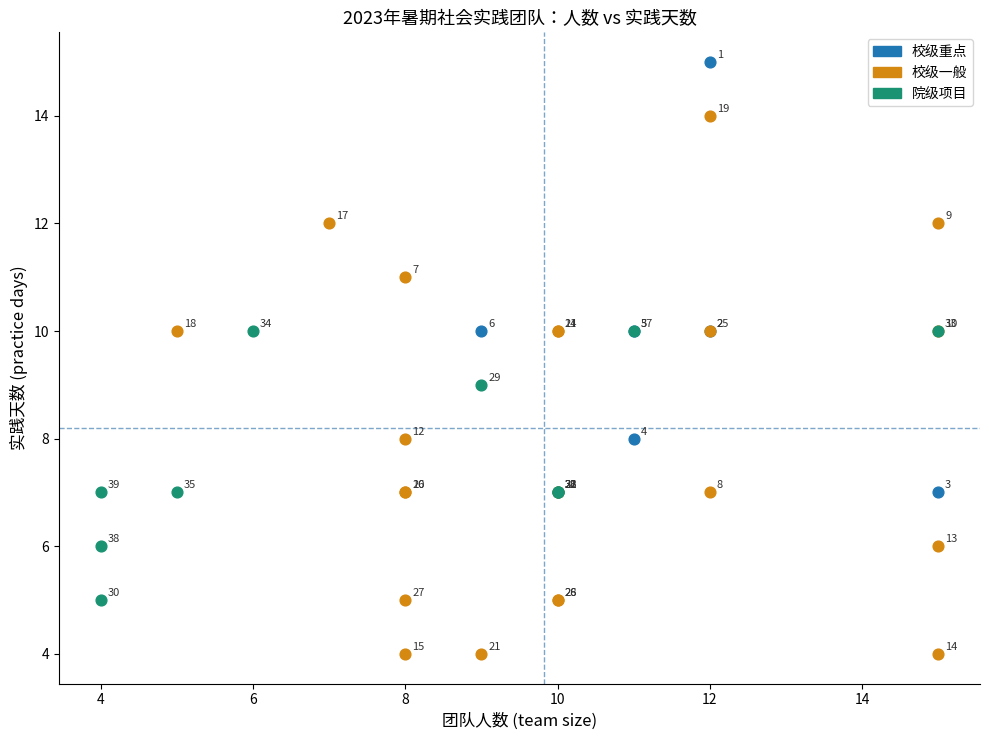

Which series reaches the minimum Y coordinate?

校级一般